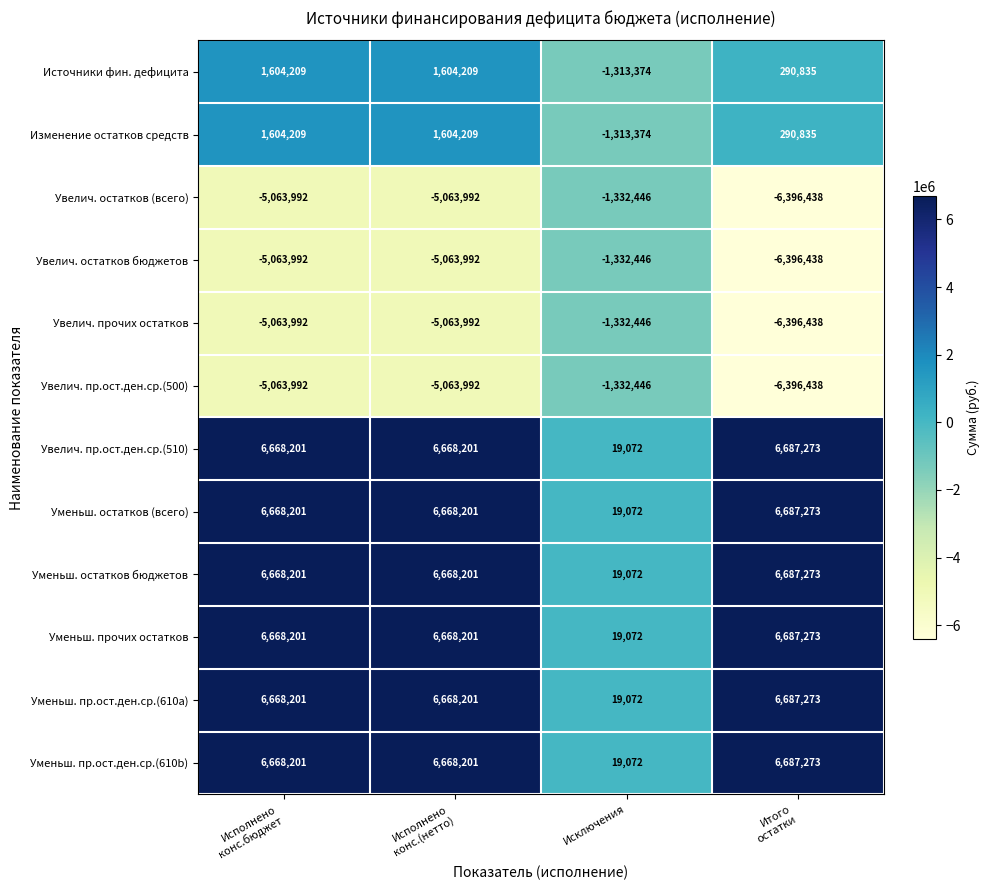

What is the difference between the highest and lowest values at Итого
остатки?

13083711